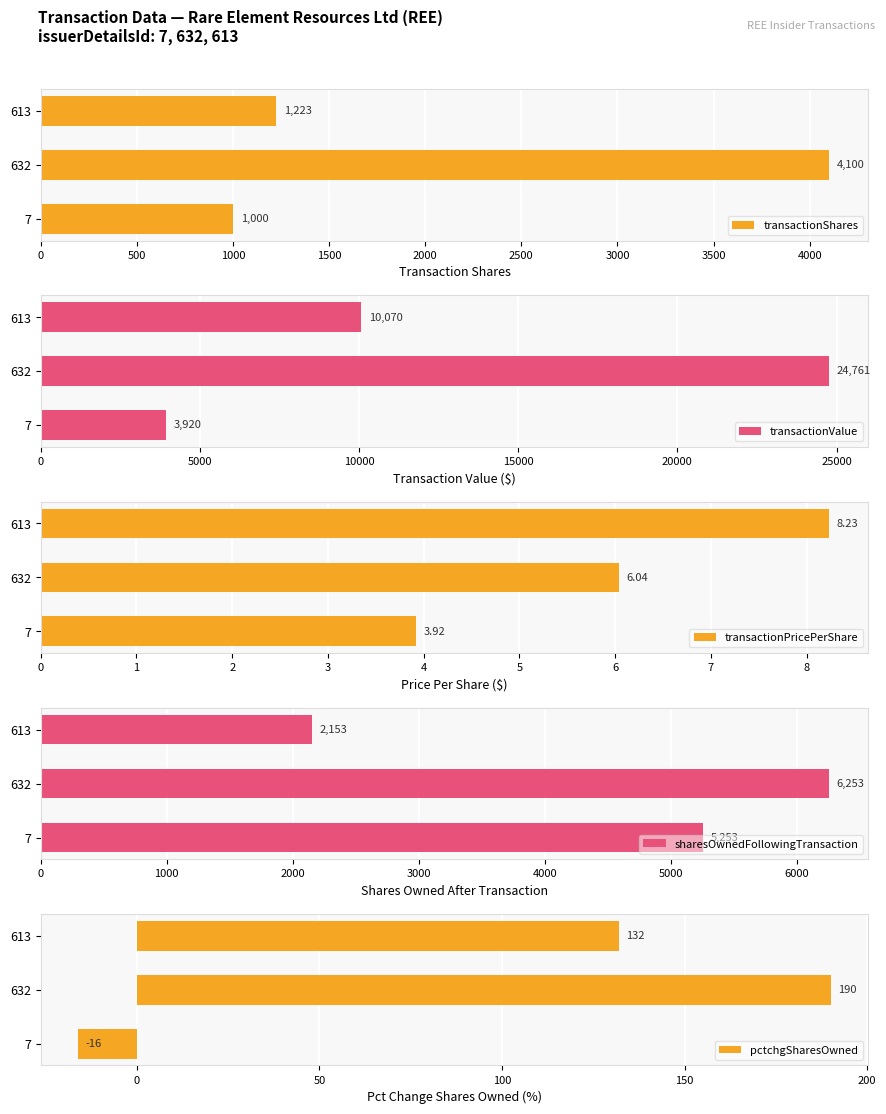

At which label is transactionShares closest to 2550?

613